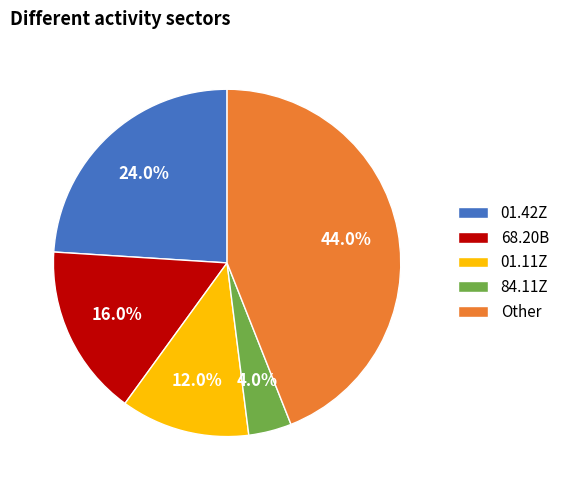

Combined, do 84.11Z and 01.42Z account for over 50%?

No